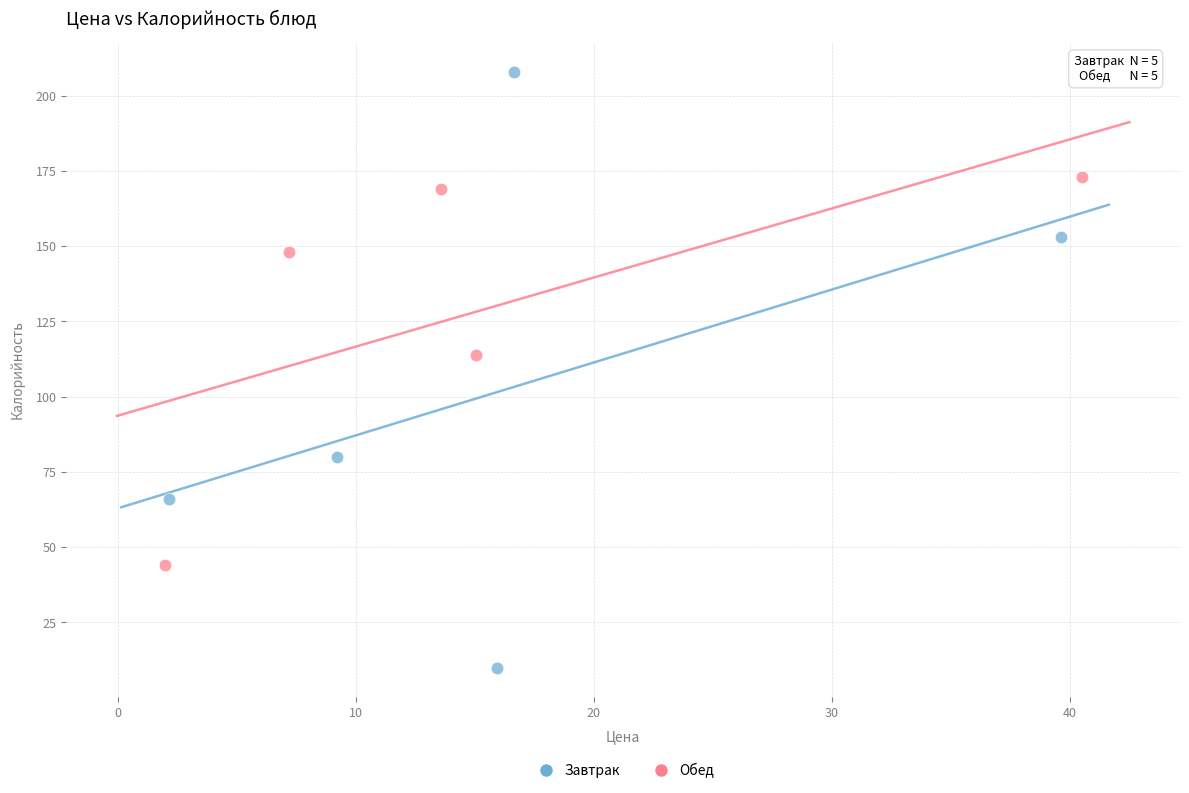

Which series reaches the minimum Y coordinate?

Завтрак